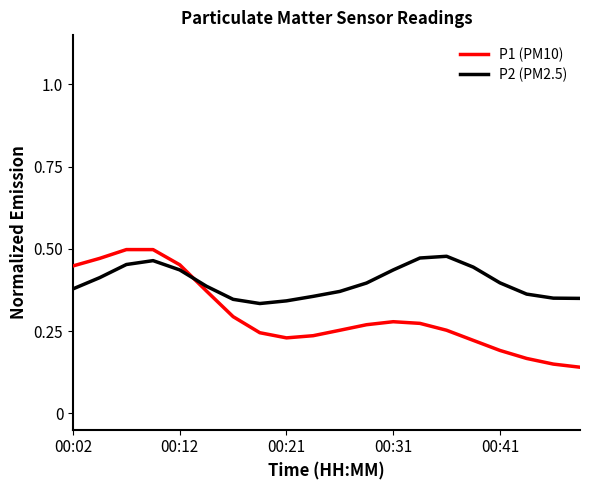

List the series in order of their overall mean, lowest first.

P1 (PM10), P2 (PM2.5)